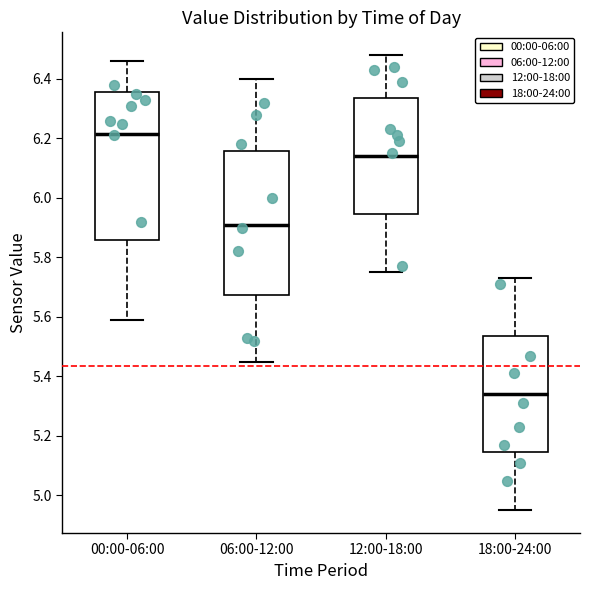

Reading left to right, read every box against the y-axis: the position of its median line, the range the box covers, and the ends of its whiskers. The values are not printed on the chart, so give them approximately, as read against the axis.

00:00-06:00: median 6.22, box 5.86 to 6.36, whiskers 5.60 to 6.46
06:00-12:00: median 5.92, box 5.68 to 6.16, whiskers 5.46 to 6.40
12:00-18:00: median 6.14, box 5.94 to 6.34, whiskers 5.76 to 6.48
18:00-24:00: median 5.34, box 5.14 to 5.54, whiskers 4.96 to 5.74